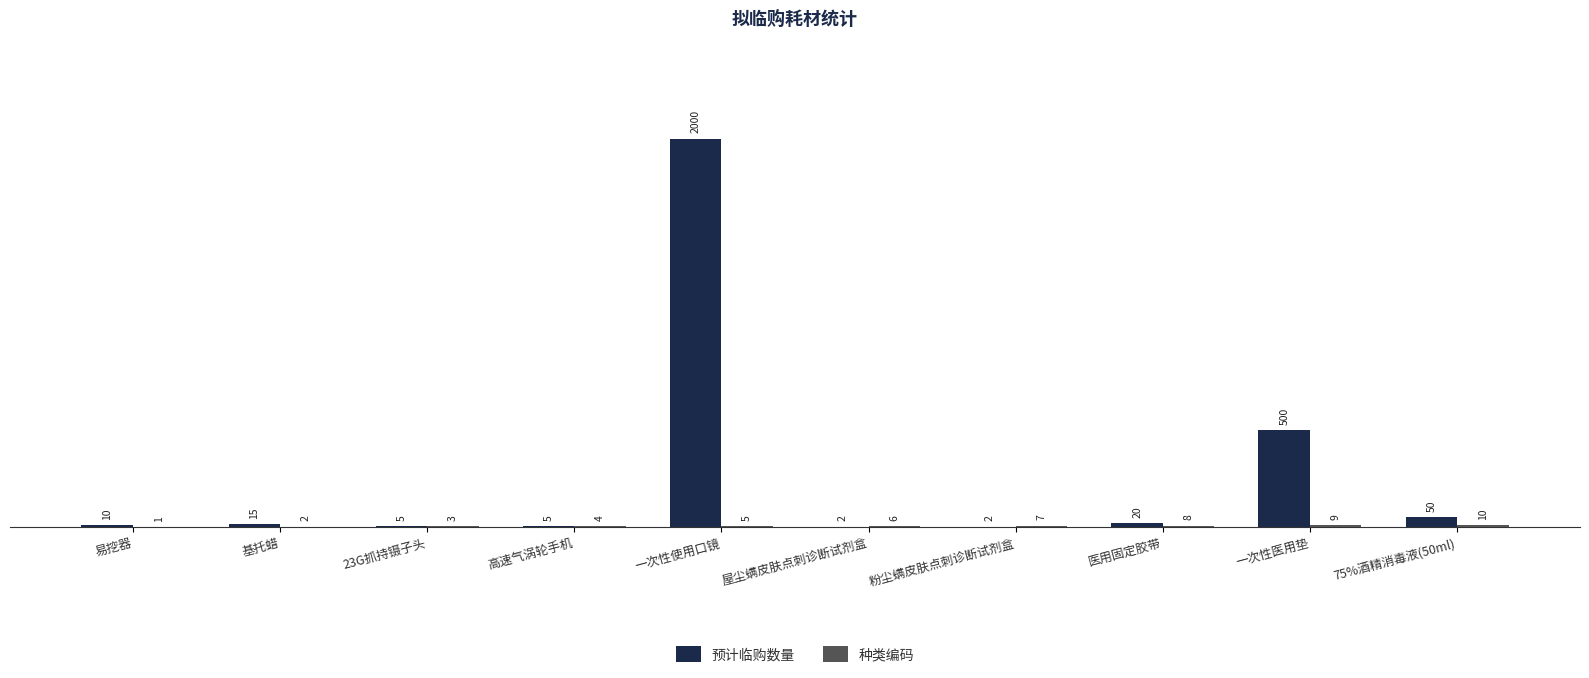

Which series changed the most between 一次性使用口镜 and 一次性医用垫?

预计临购数量